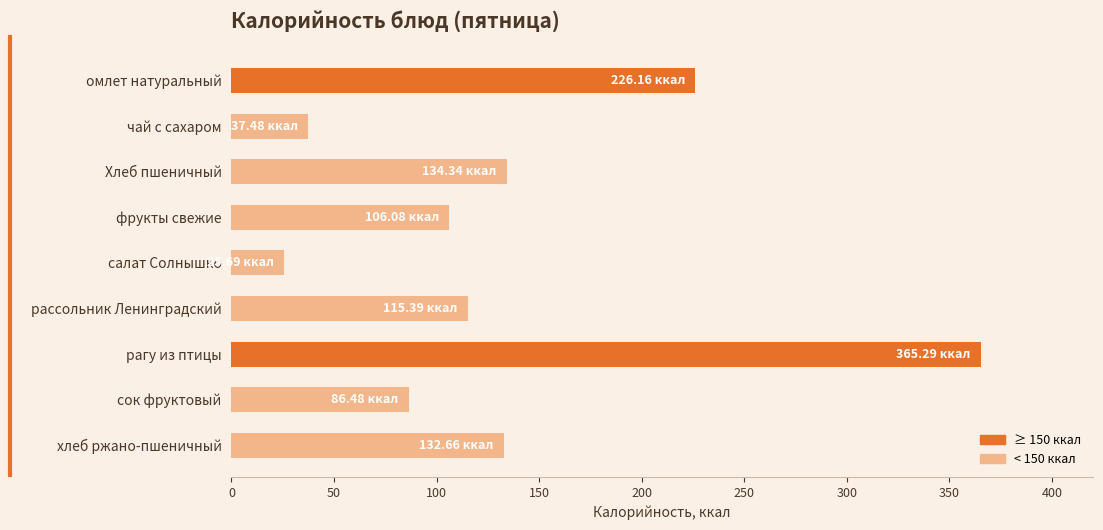

Between омлет натуральный and рагу из птицы, which is larger?

рагу из птицы